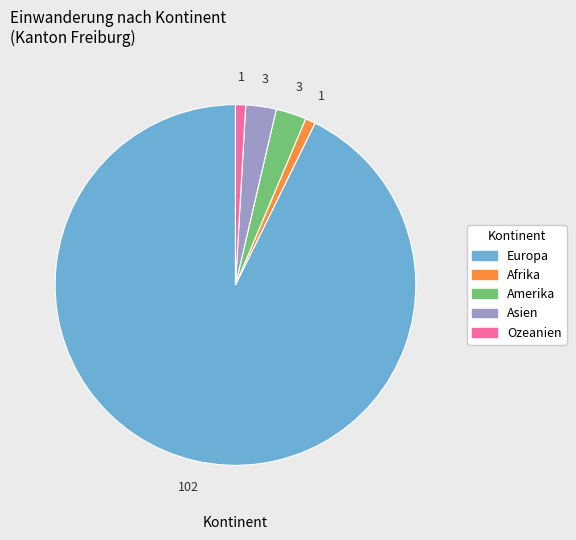

What is the majority slice?

Europa